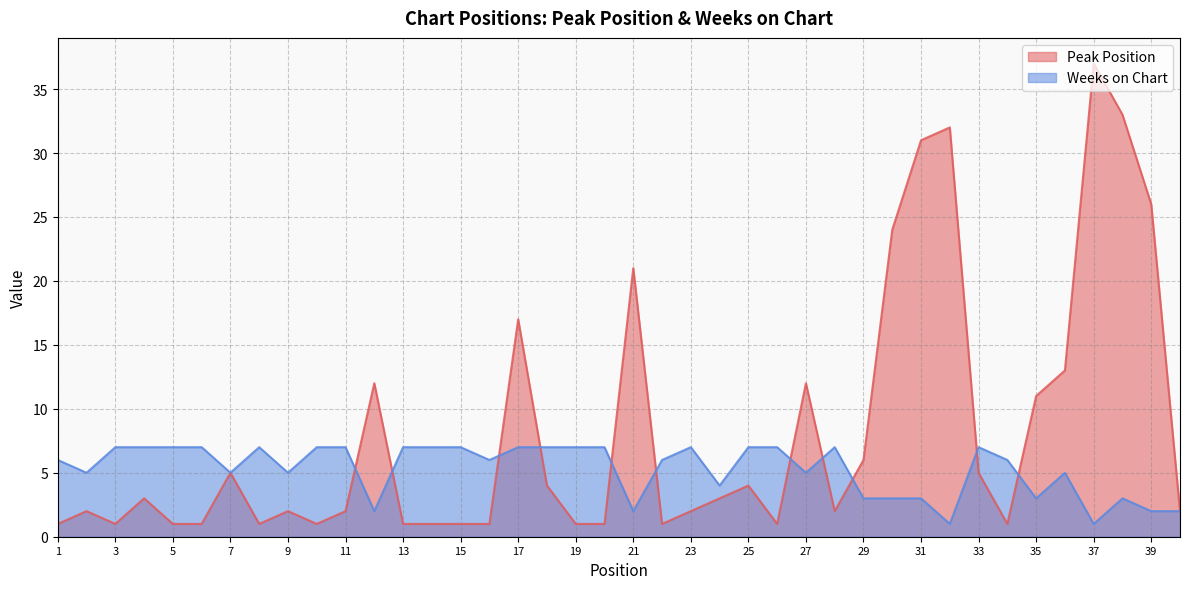

Between which two adjacent categories do Weeks on Chart and Peak Position first intersect?

11 and 12